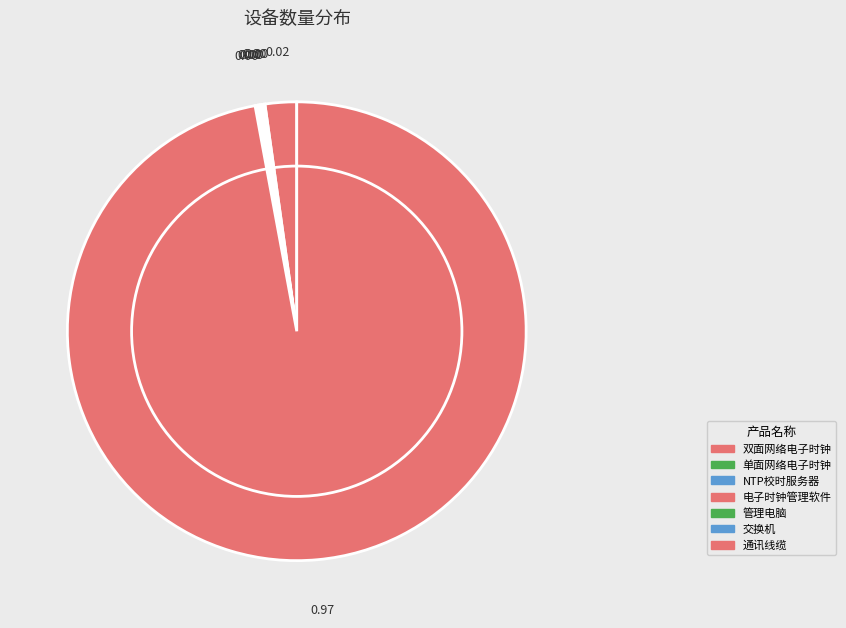

What is the largest slice in the pie chart?

通讯线缆